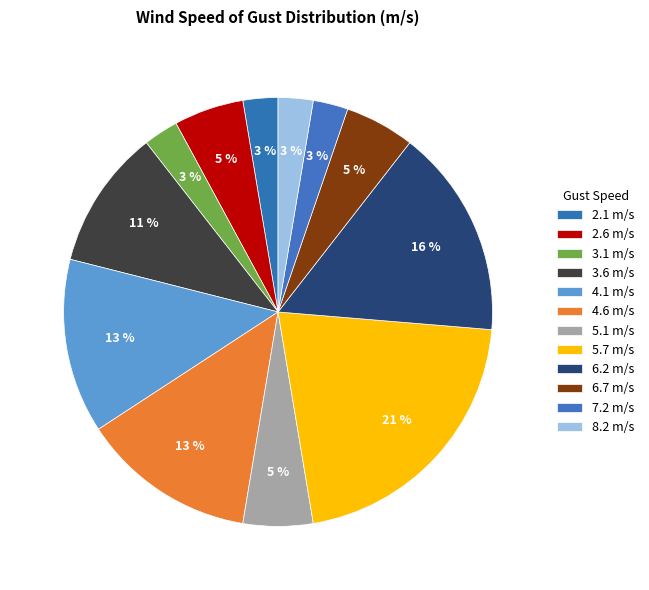

How many segments does this pie chart have?

12